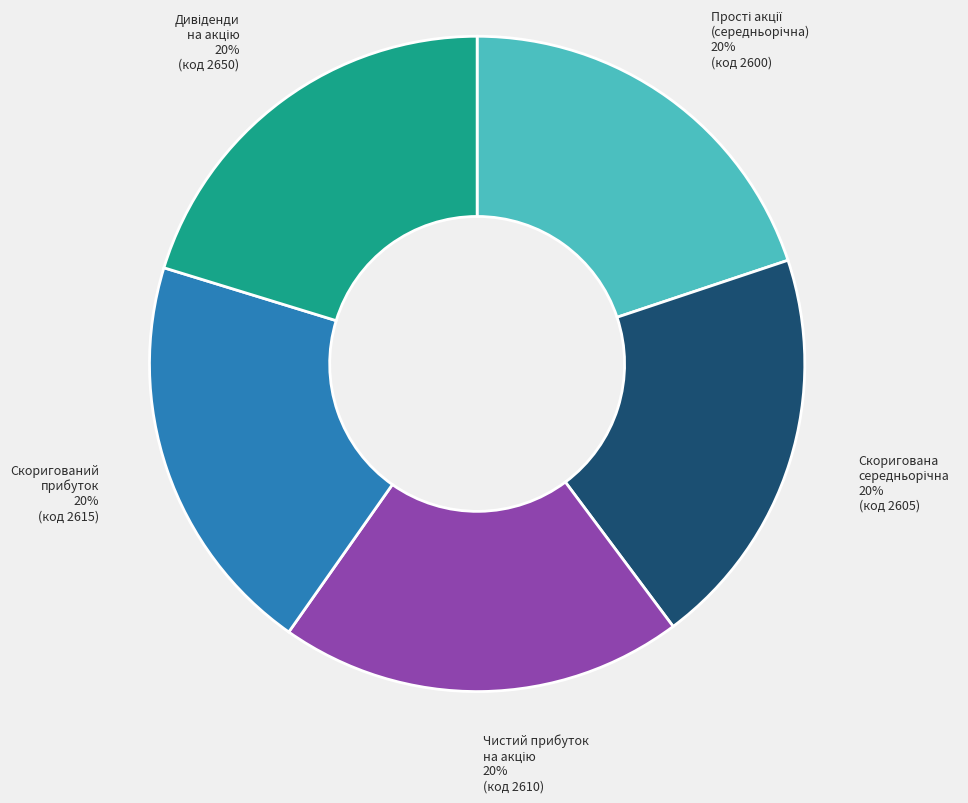

True or false: Скоригований прибуток accounts for 12% of the total.

False